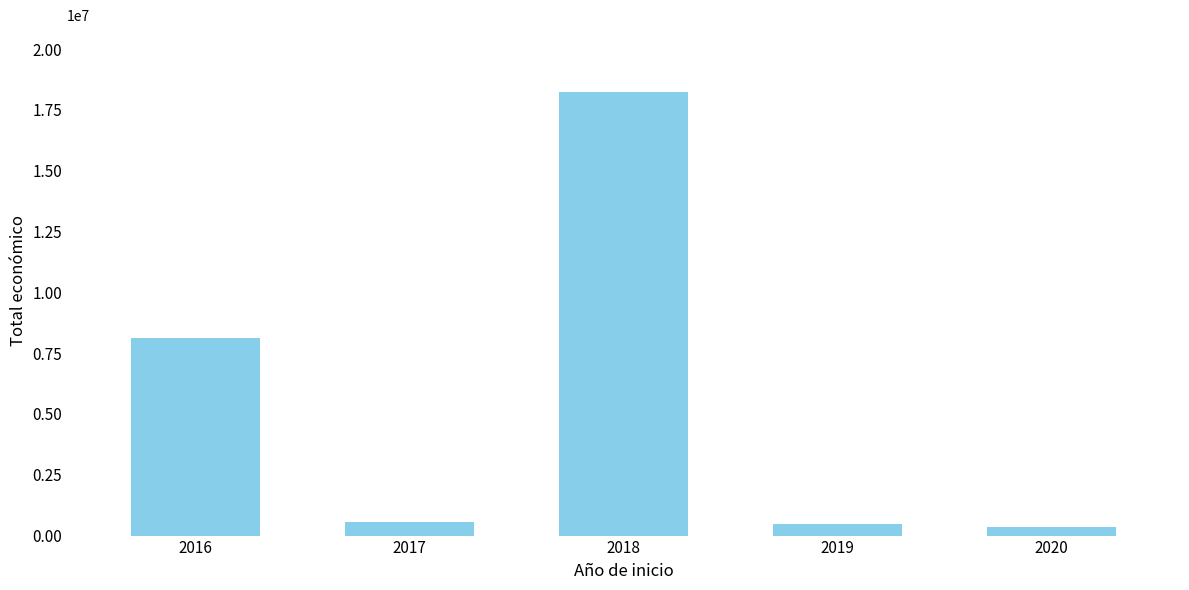

Approximately how many times larger is the value at 2018 compared to 2016?

2.2